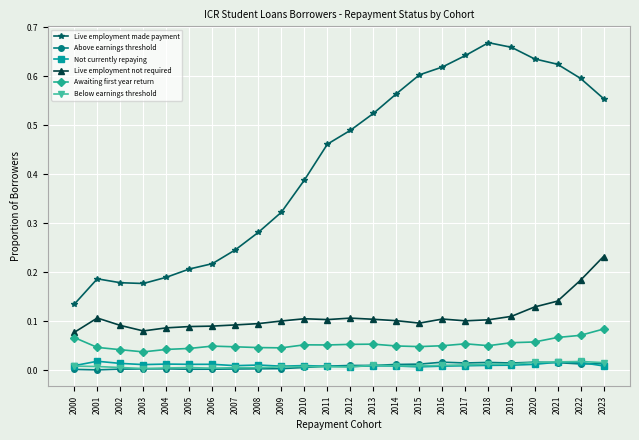

True or false: Awaiting first year return and Not currently repaying intersect in this chart.

False